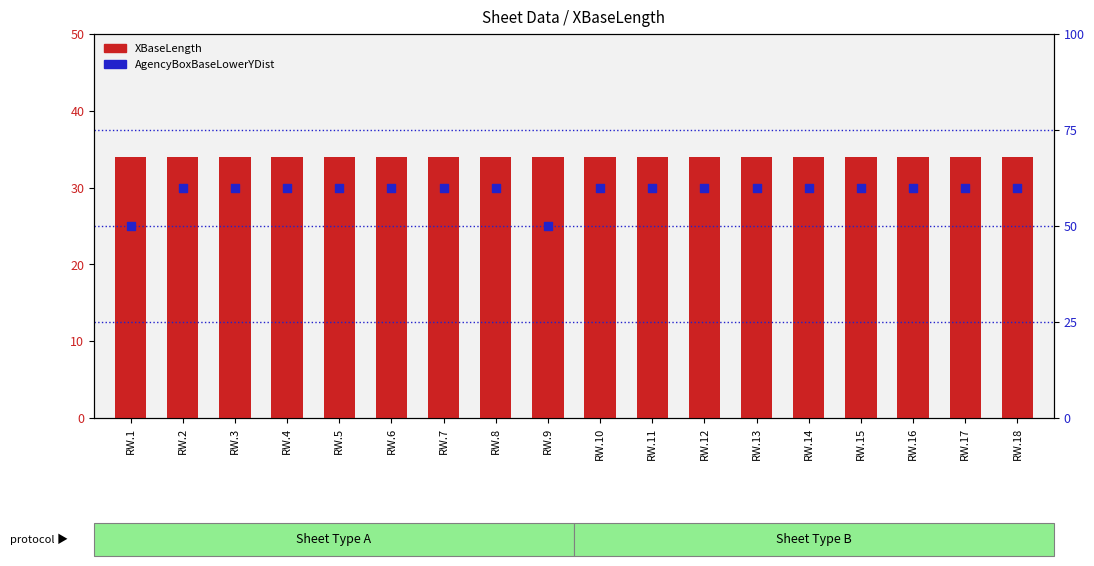

Which series contains the lowest Y value?

XBaseLength